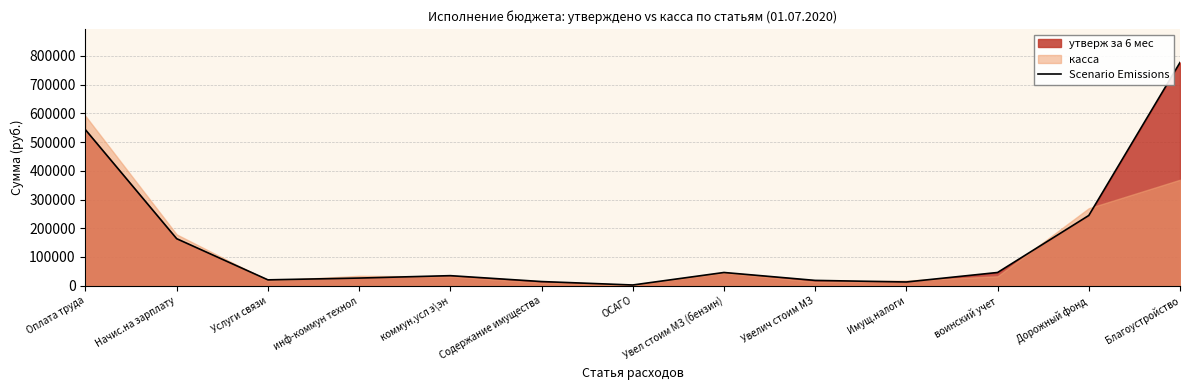

Count the number of categories in the chart.

13